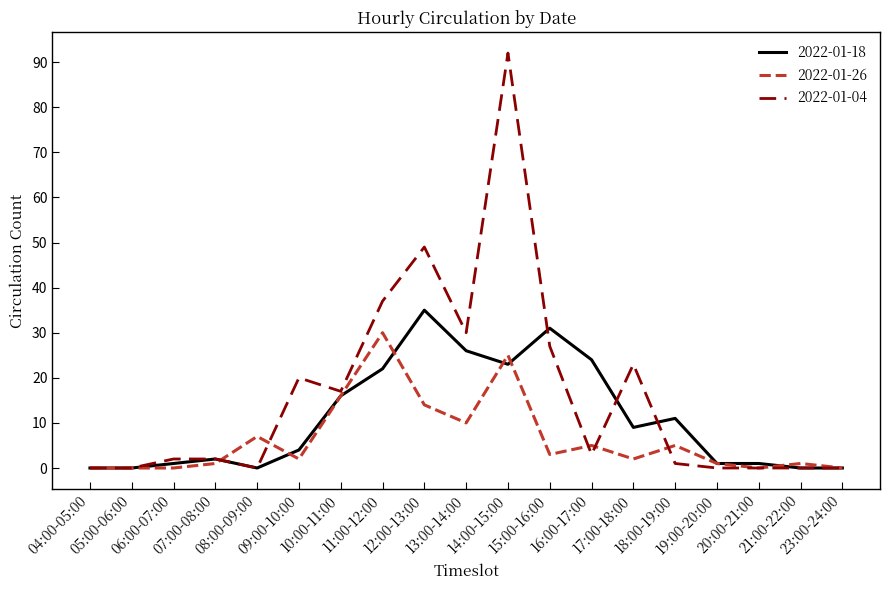

The 2022-01-04 series shows 0 at 19:00-20:00. True or false?

True